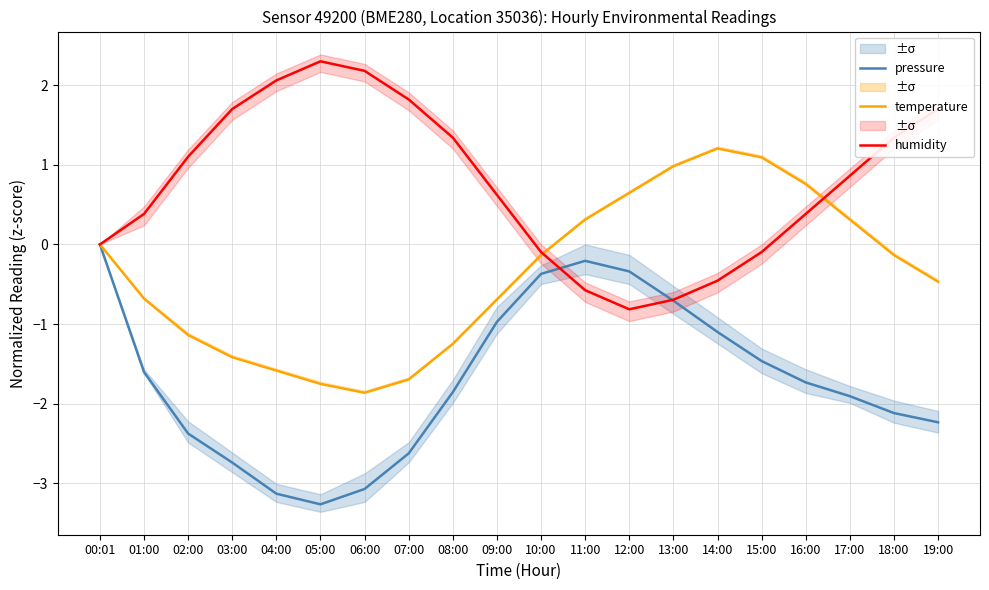

Is the value of pressure at 01:00 greater than the value of humidity at 18:00?

No